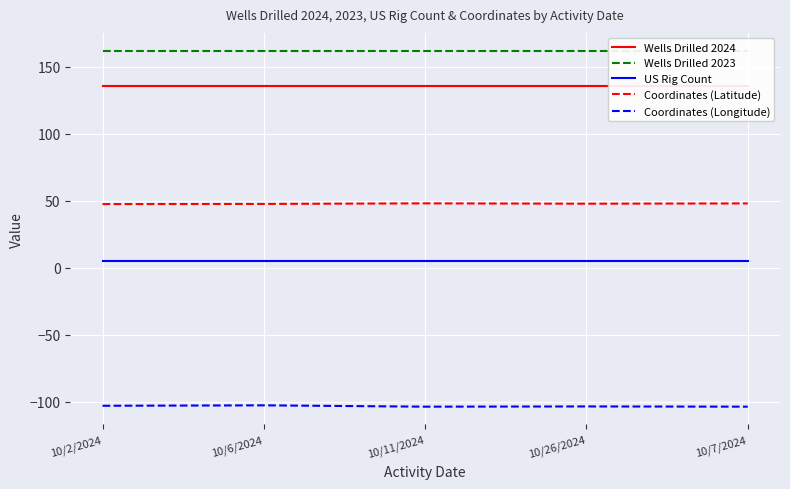

What is the sum of the Coordinates (Longitude) values at 10/26/2024 and 10/7/2024?

-207.2